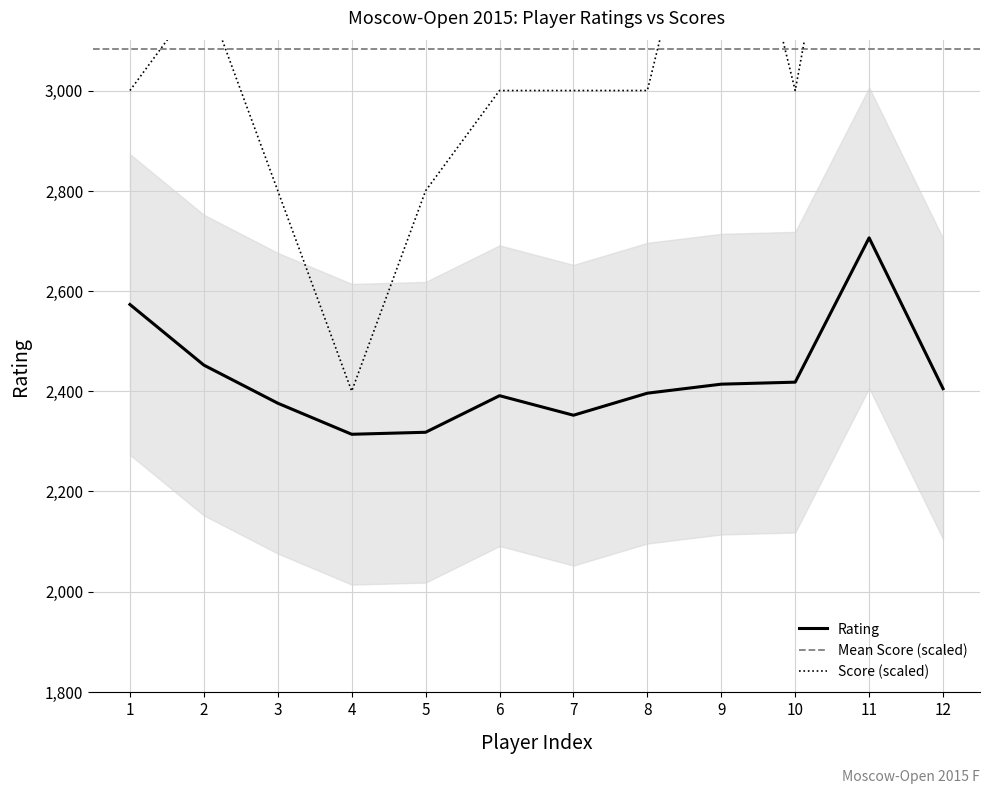

True or false: Score and Rating cross at least once.

False